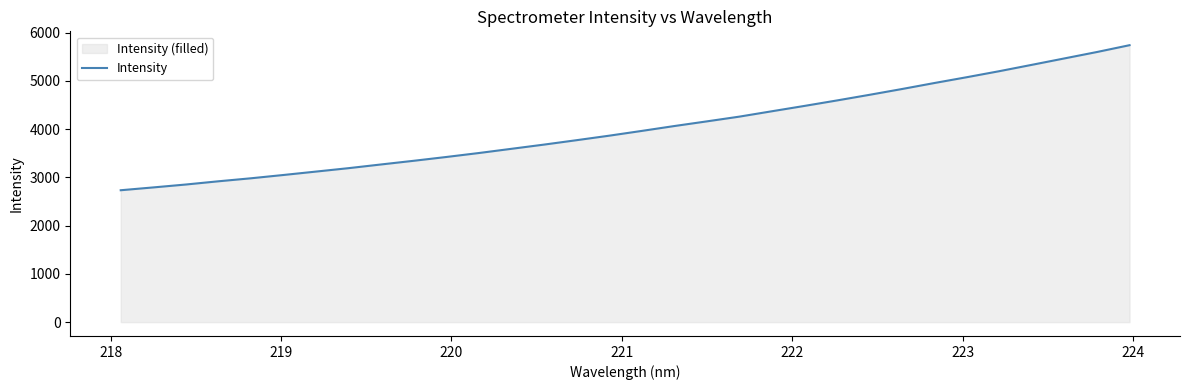

What is the greatest value displayed?

5741.0